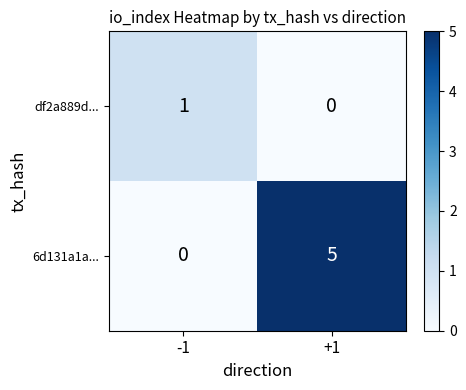

Rank the series by their average value, from lowest to highest.

df2a889d..., 6d131a1a...